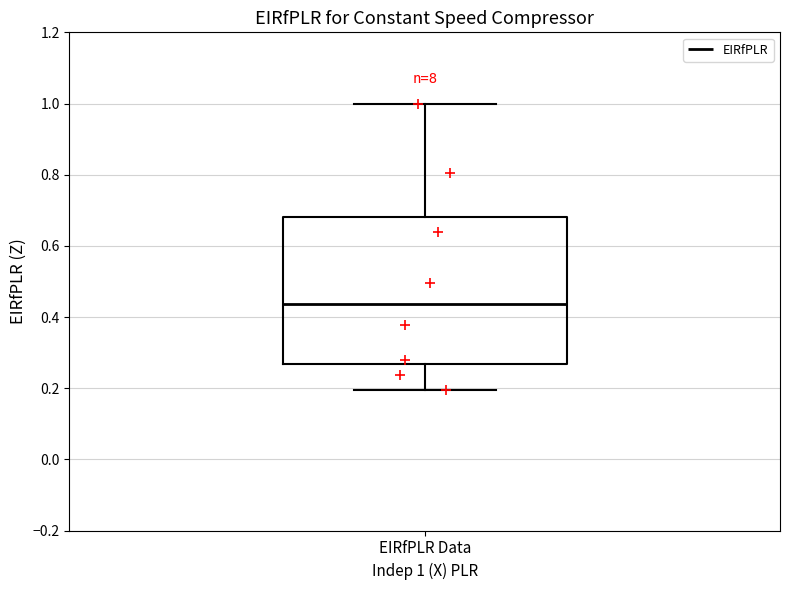

Where is the upper edge of the box for EIRfPLR Data on the y-axis? The values are not printed on the chart, so give them approximately, as read against the axis.

0.68